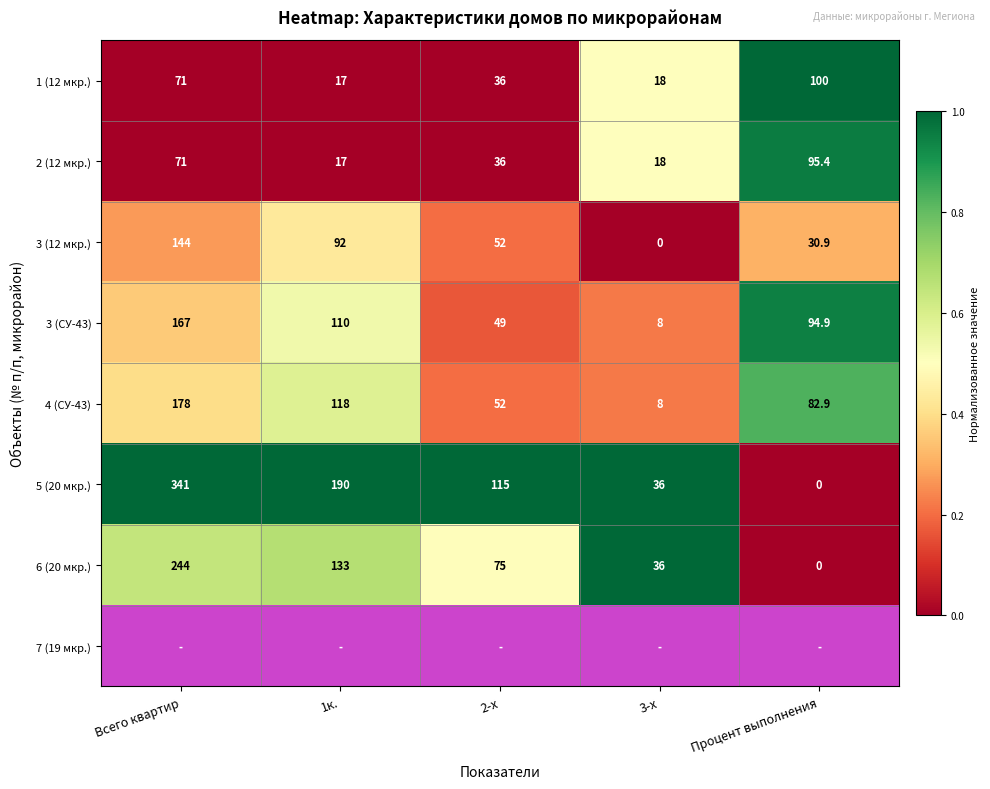

Count the number of categories in the chart.

5